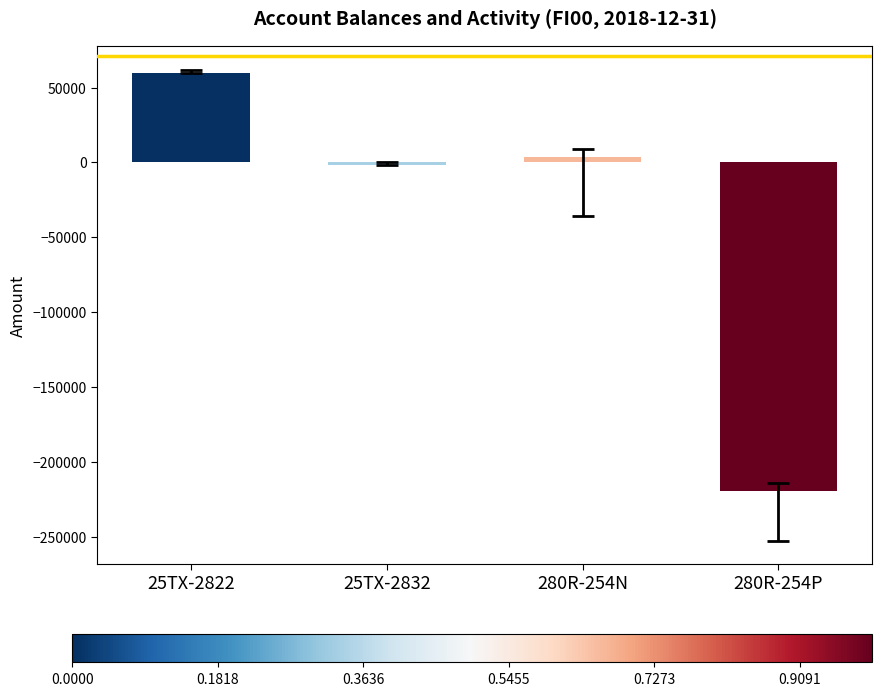

At which category does the chart reach its minimum across all series?

280R-254P